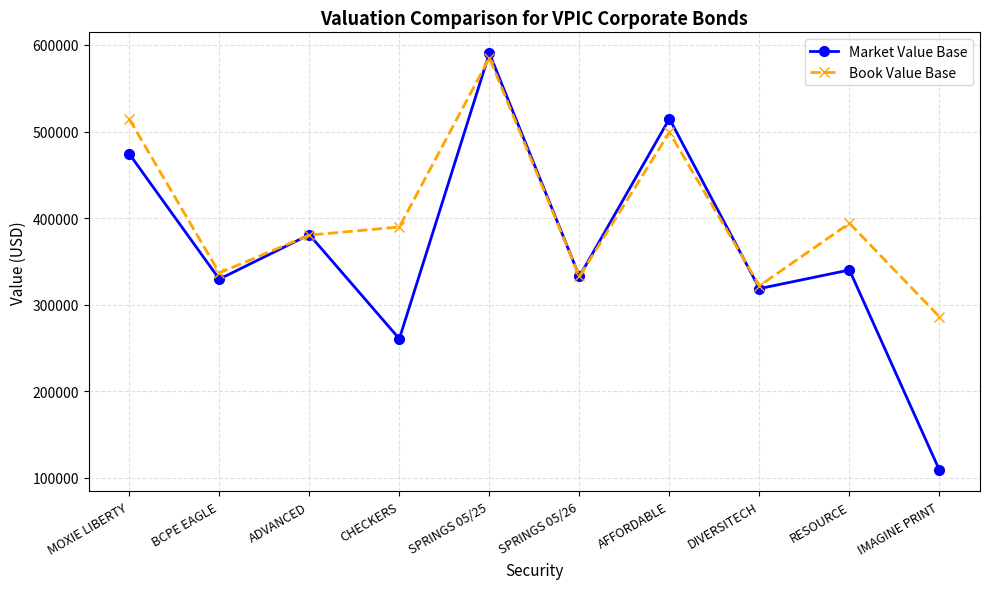

In Market Value Base, how many points are higher than both neighbors (excluding endpoints)?

4